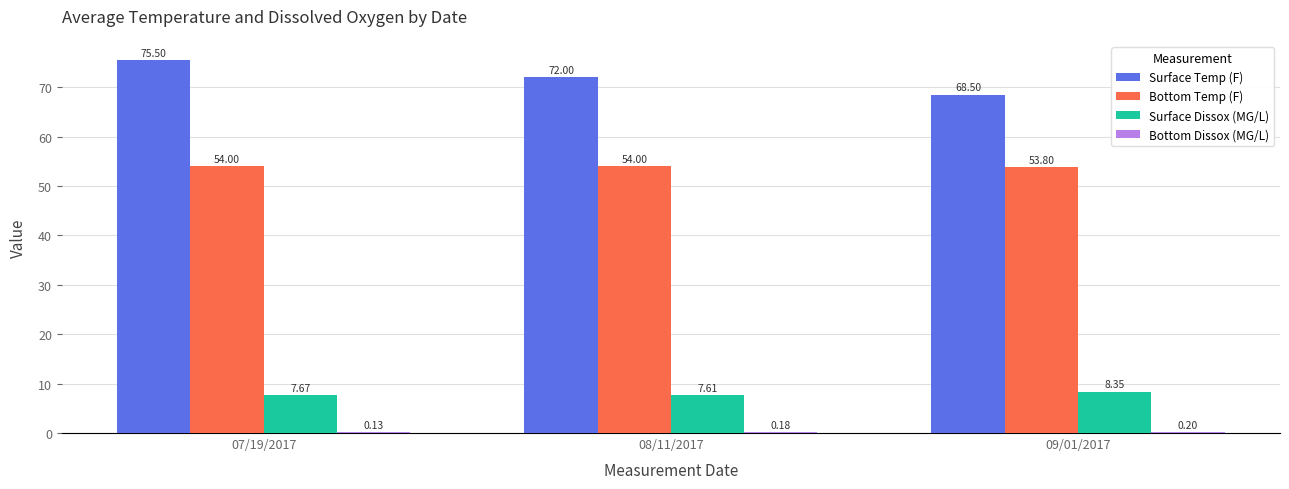

At which category does the chart reach its peak across all series?

07/19/2017